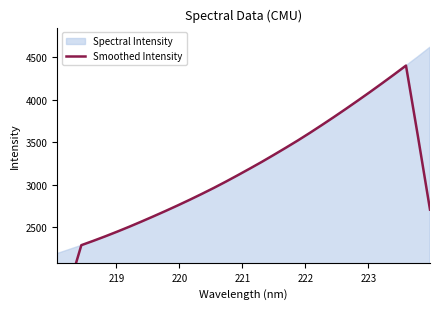

What is the average value?

3110.4